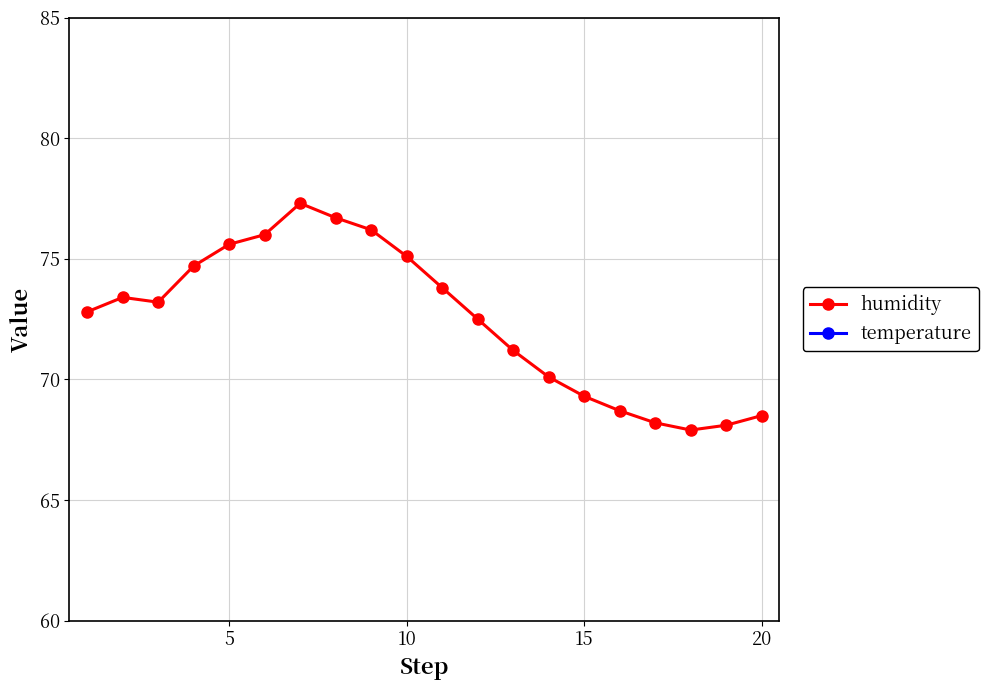

The humidity series shows 75.6 at 5. True or false?

True